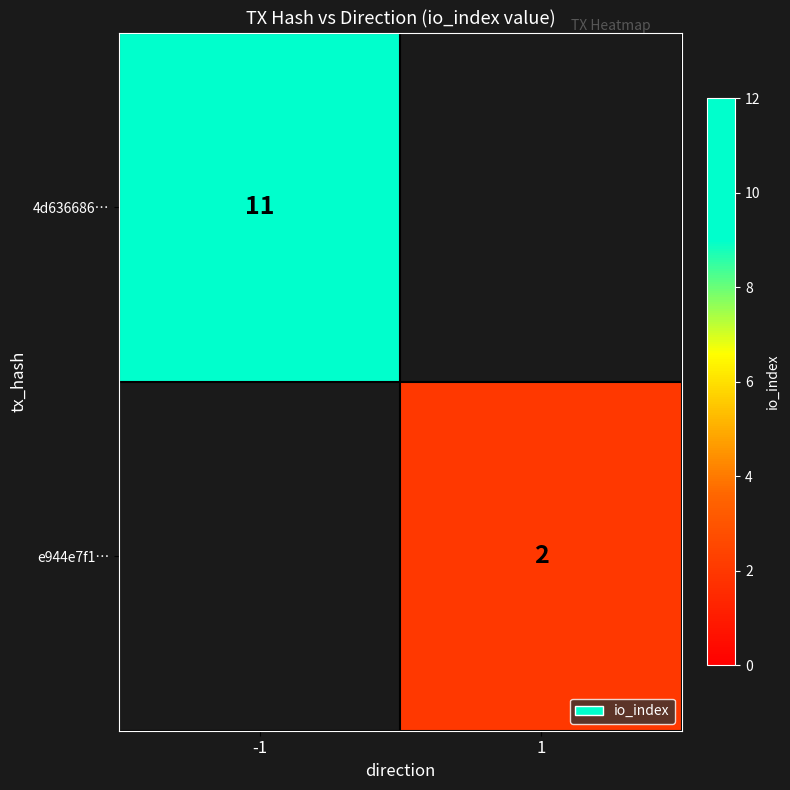

How many series are shown in this chart?

2